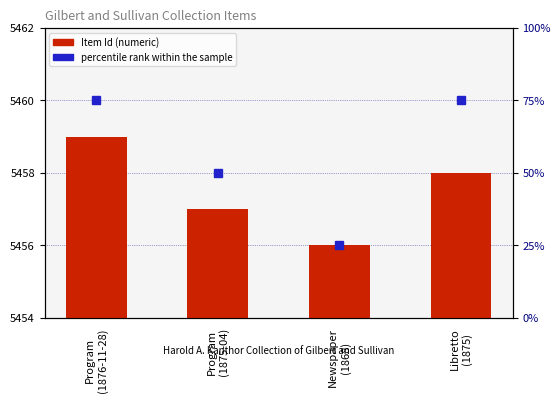

Reading left to right, transcribe all the data shown in this chart.

Item Id: 5459	5457	5456	5458
percentile rank within the sample: 75	50	25	75